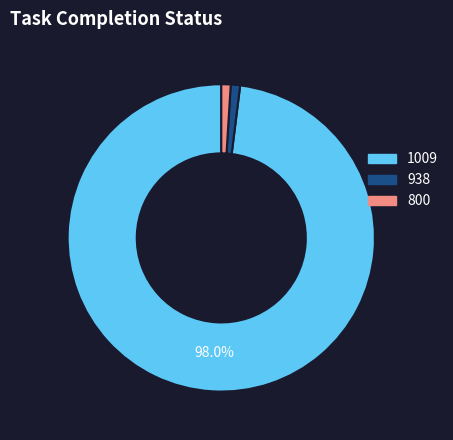

Count the number of slices in the pie.

3